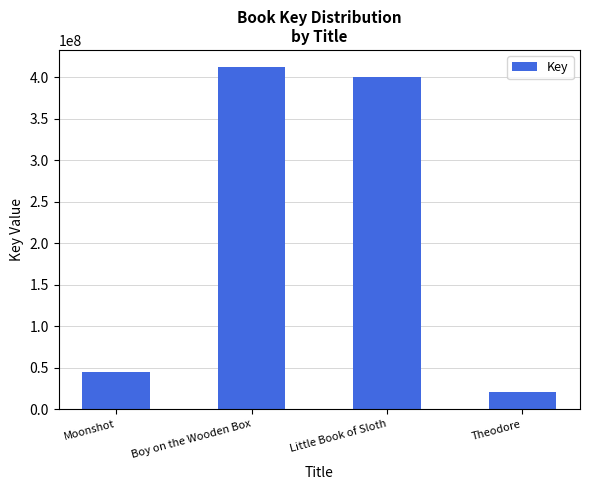

True or false: the data shows 145023660 at Boy on the Wooden Box.

False